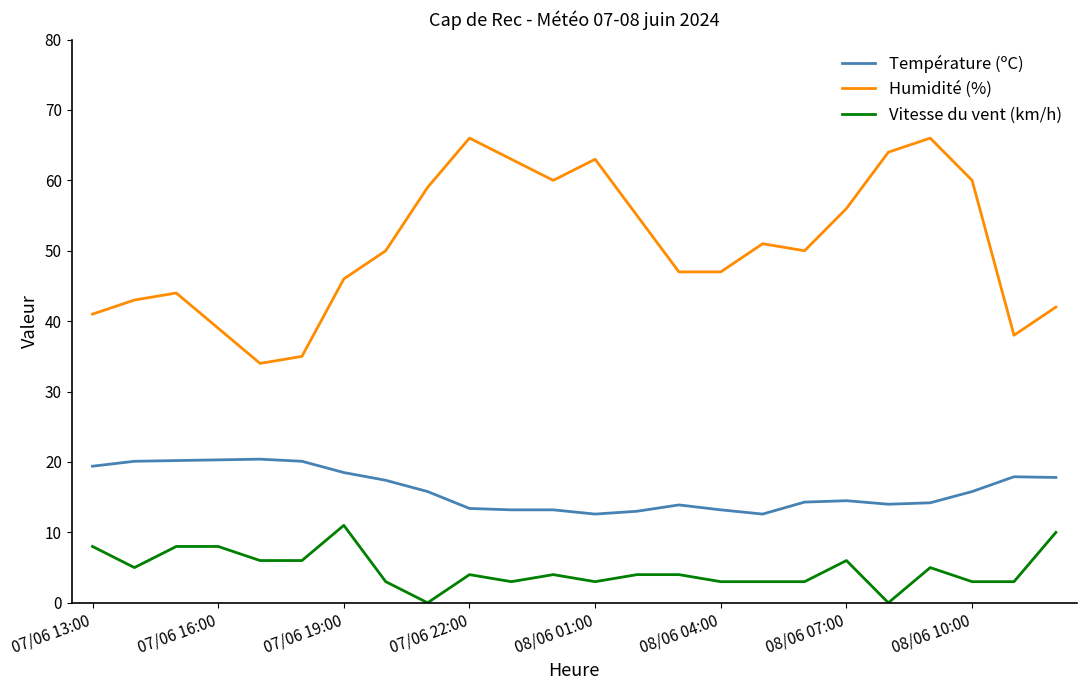

True or false: Vitesse du vent (km/h) and Température (ºC) cross at least once.

False